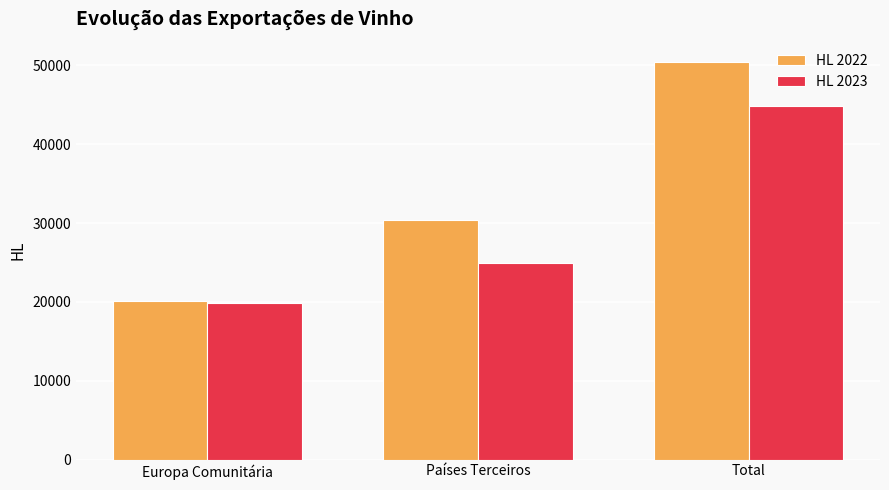

Count the number of data series in this chart.

2